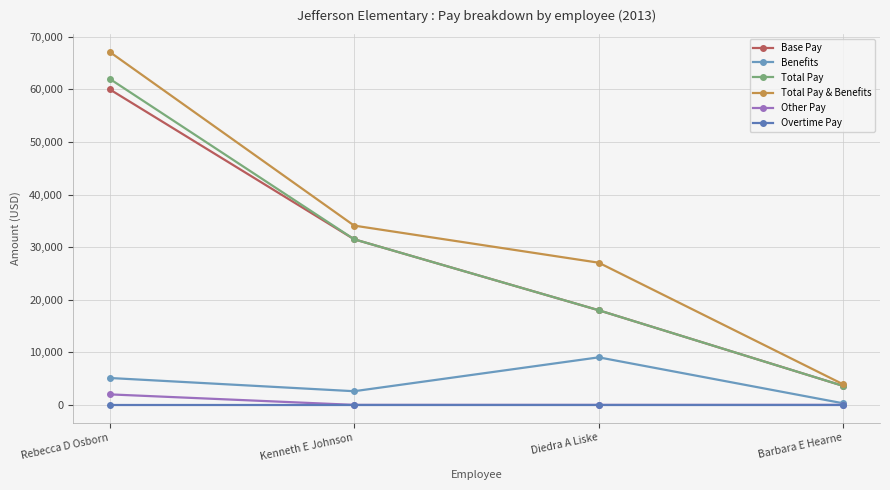

What is the sum of all Total Pay values?

115133.6